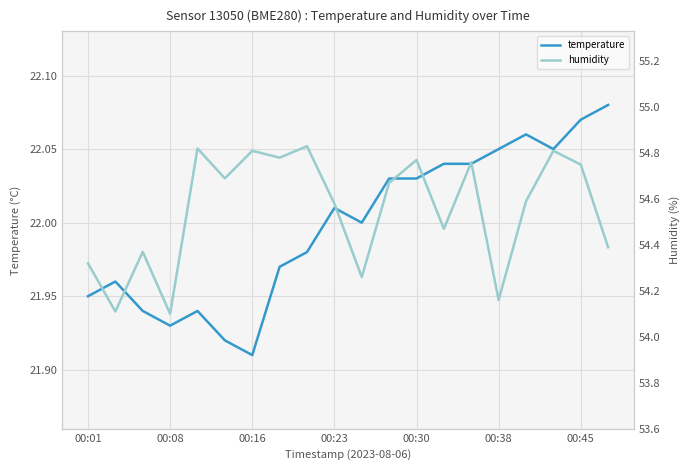

What is the lowest value of the temperature series?

21.9